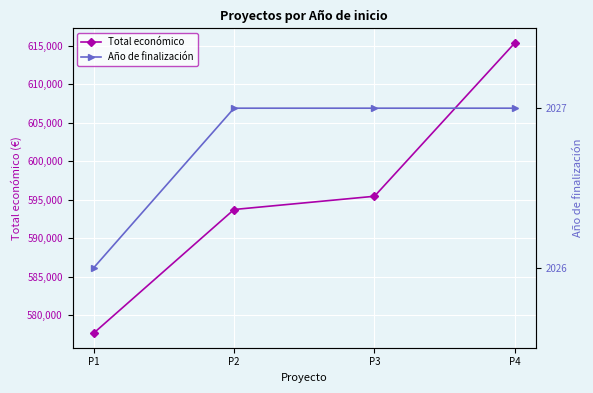

What is the average value of the Año de finalización series?

2027